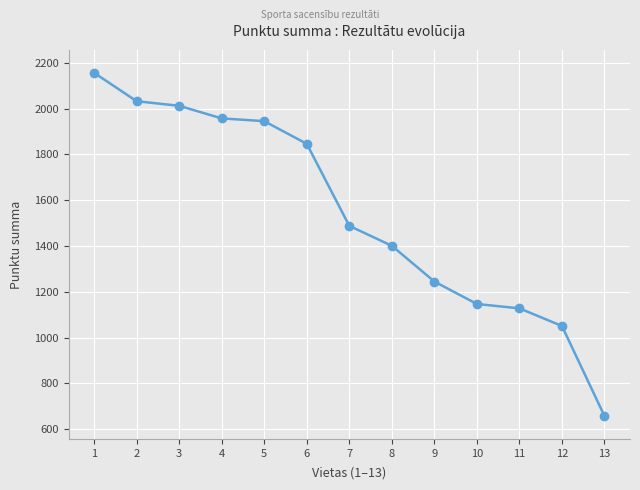

The value at 12 is 1051. True or false?

True